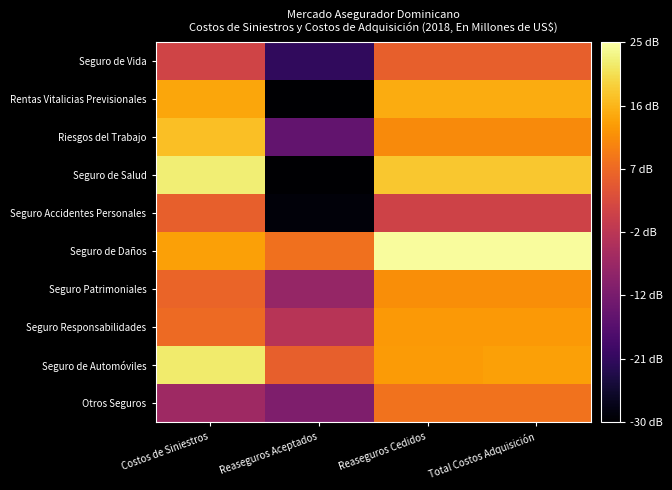

What is the smallest value displayed?

-30.0